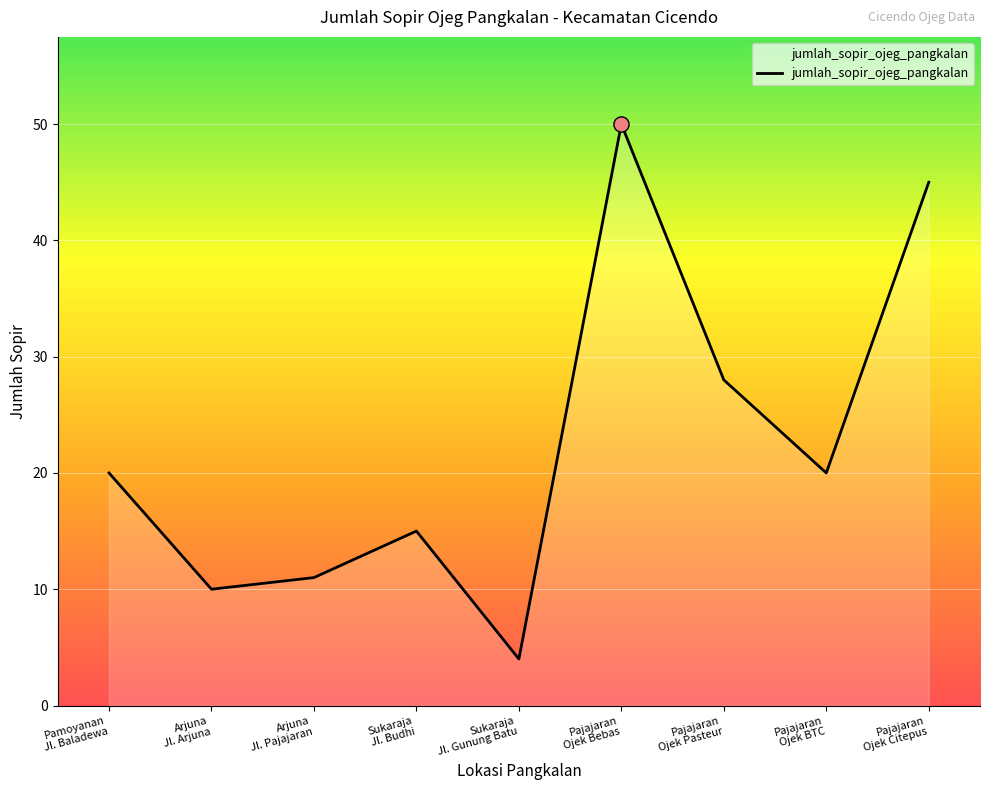

What is the change in value from Pajajaran
Ojek Bebas to Pajajaran
Ojek Citepus?

-5